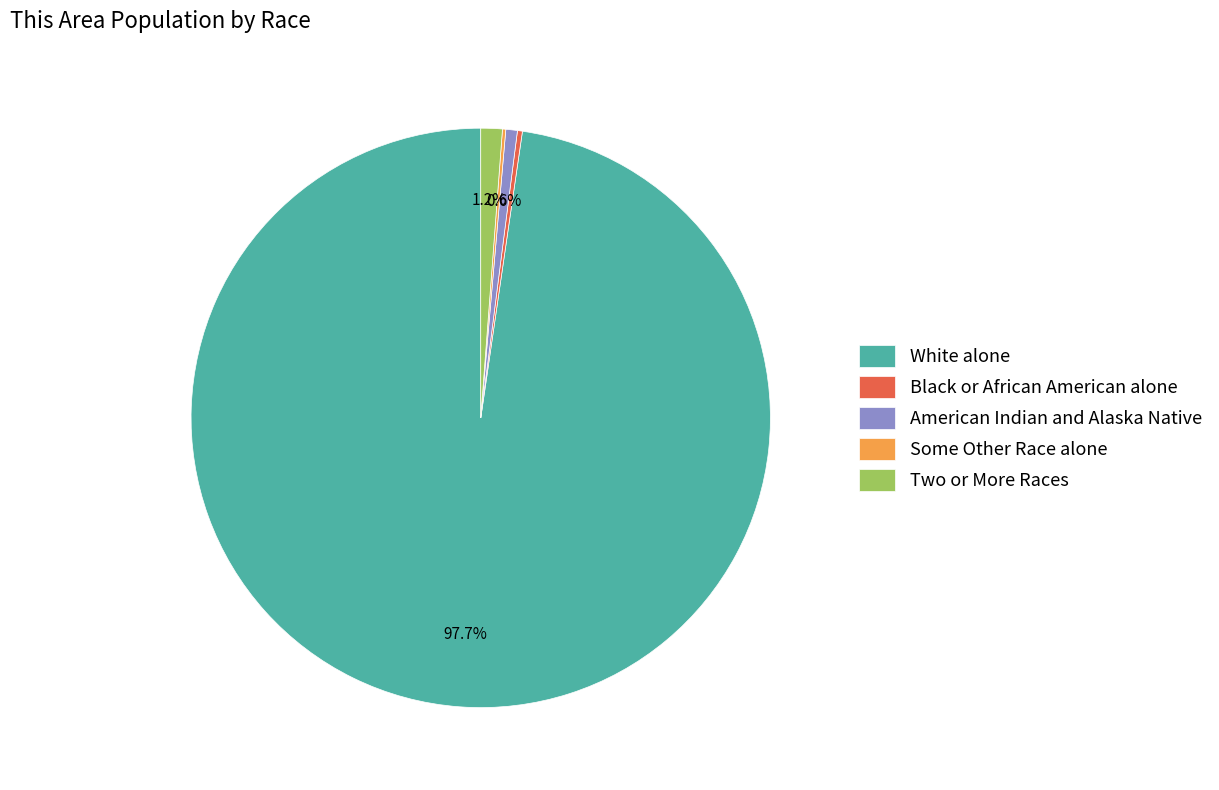

Is the sum of White alone and American Indian and Alaska Native greater than half?

Yes